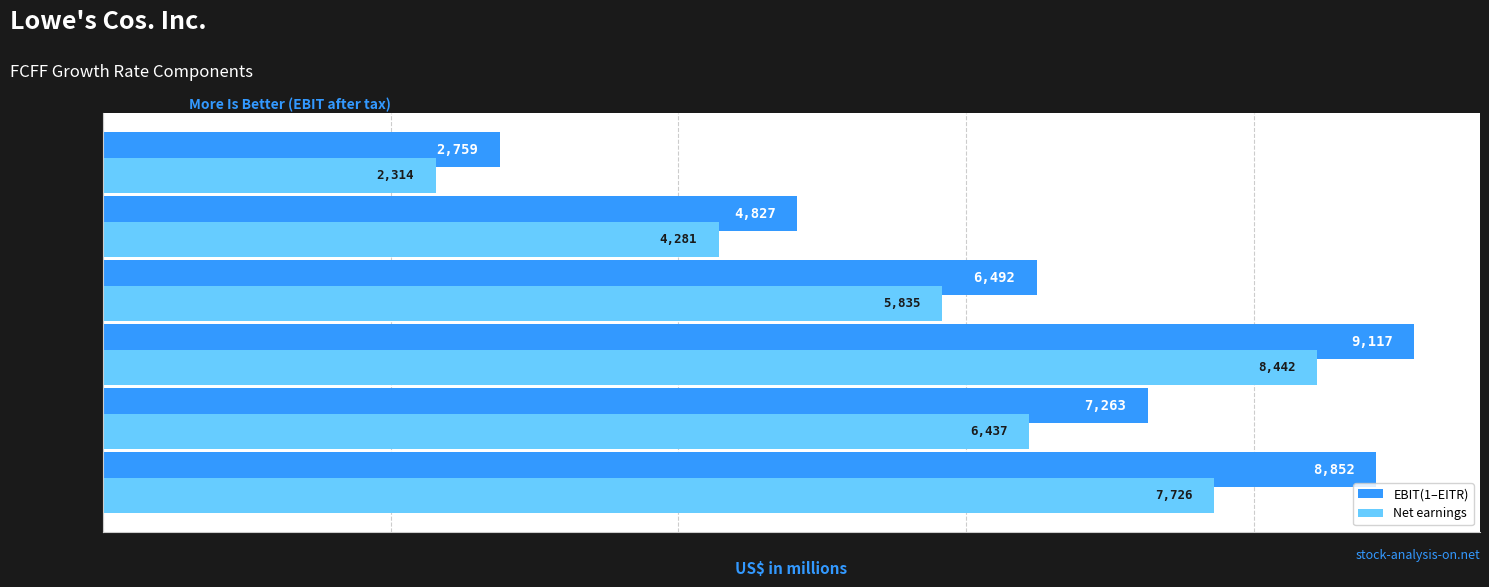

Which series has the widest spread of values?

EBIT(1–EITR)